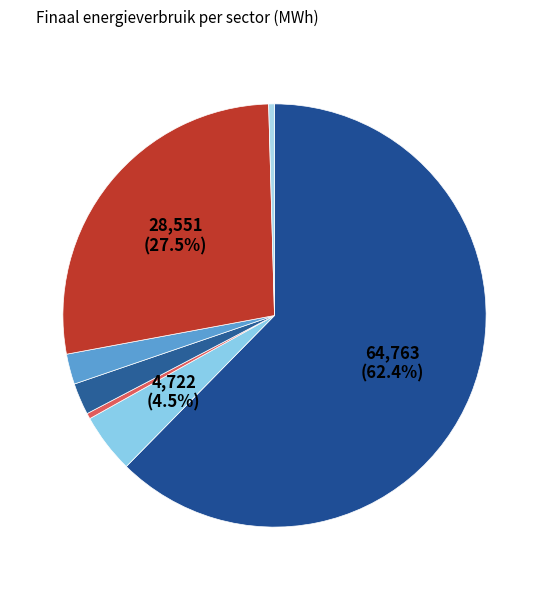

How many slices are in this pie chart?

7